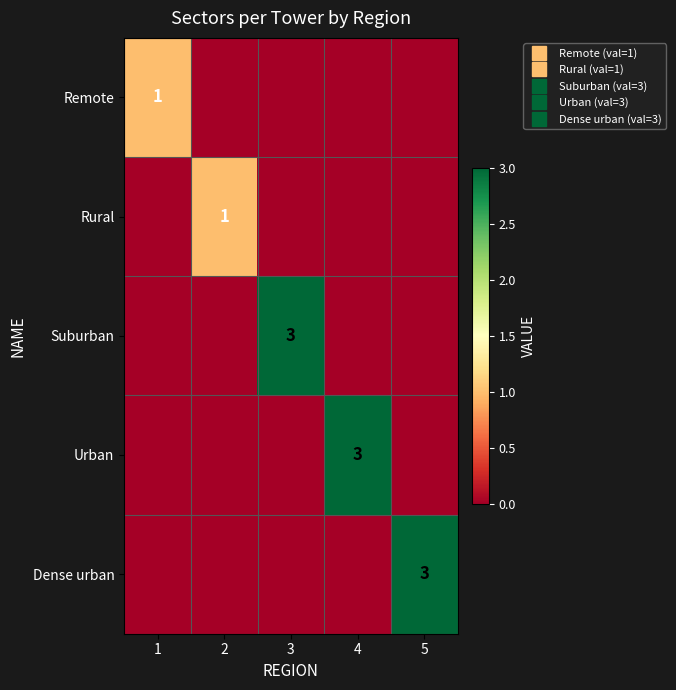

What is the total value across all series at 1?

1